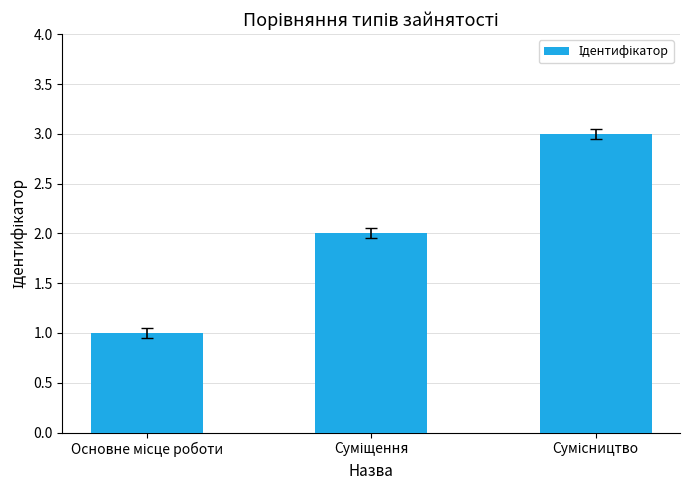

What is the maximum value shown in the chart?

3